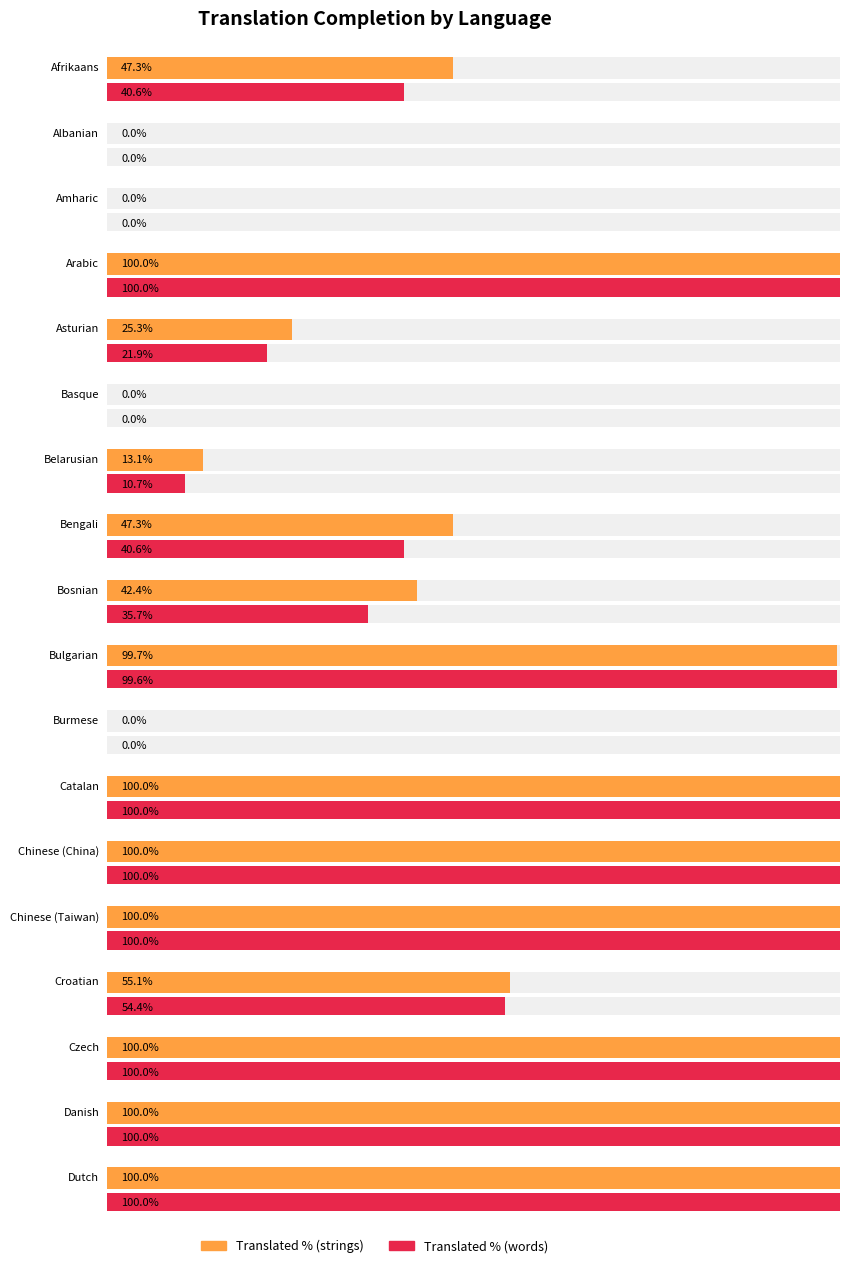

Rank the series by their average value, from highest to lowest.

translated_percent, translated_words_percent